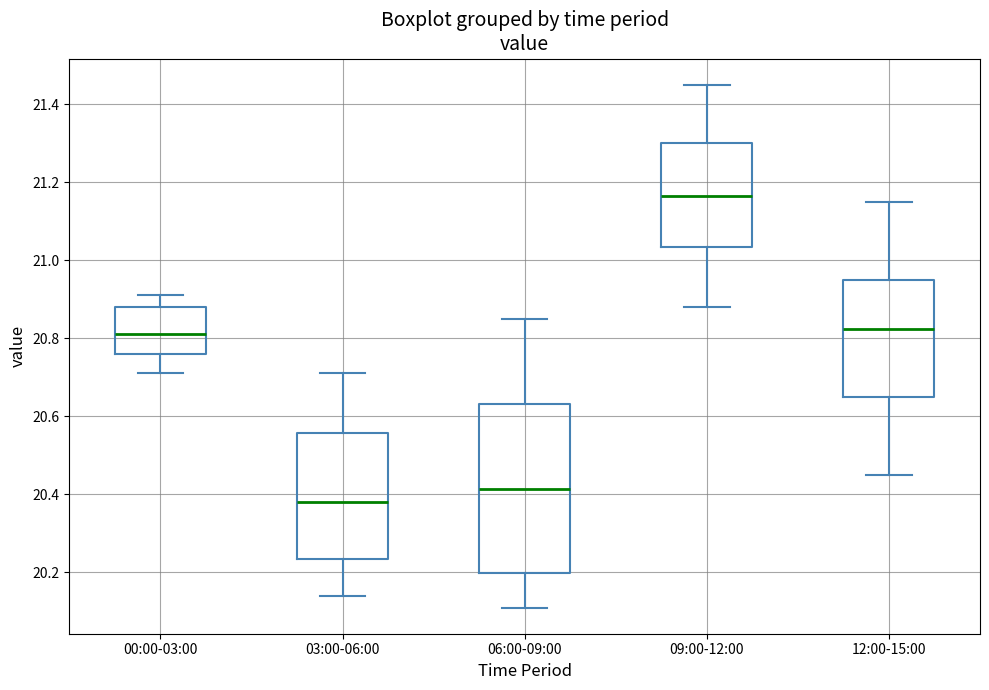

Where is the upper edge of the box for 00:00-03:00 on the y-axis? The values are not printed on the chart, so give them approximately, as read against the axis.

20.88